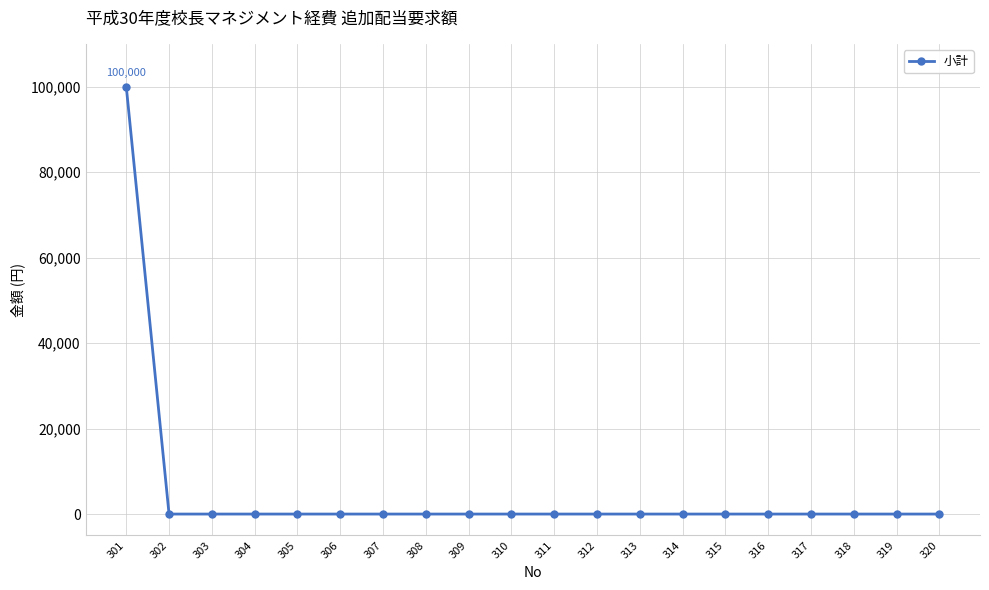

How many distinct data groups are displayed?

1